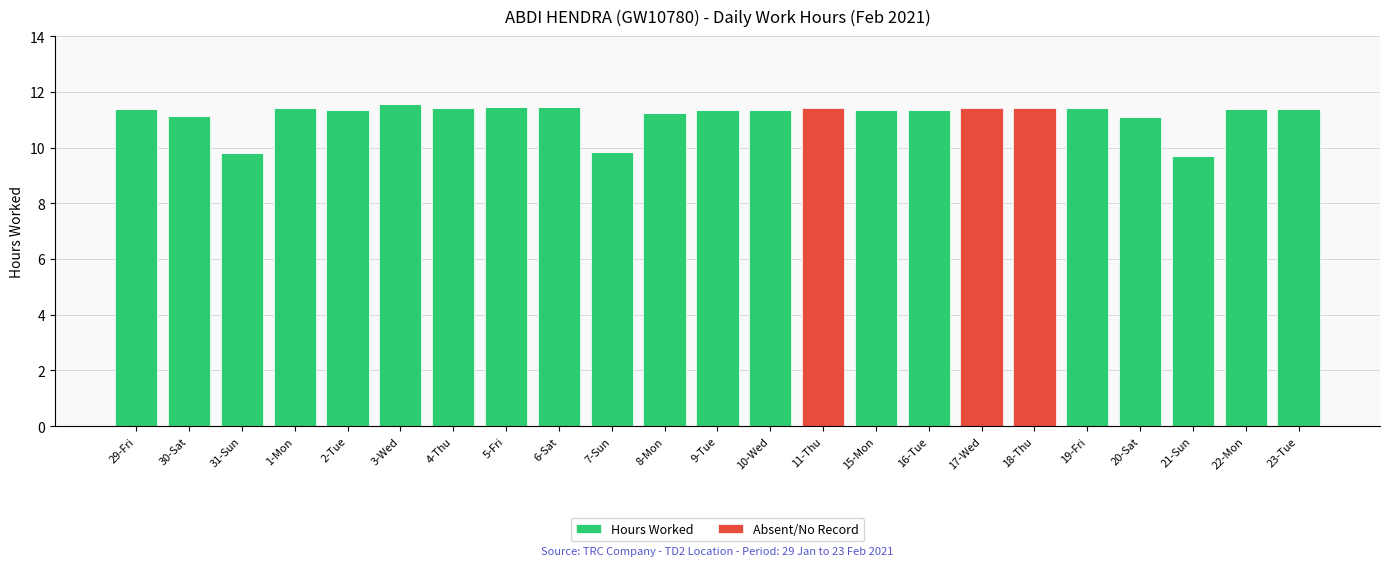

What is the total value across all series at 5-Fri?

11.5